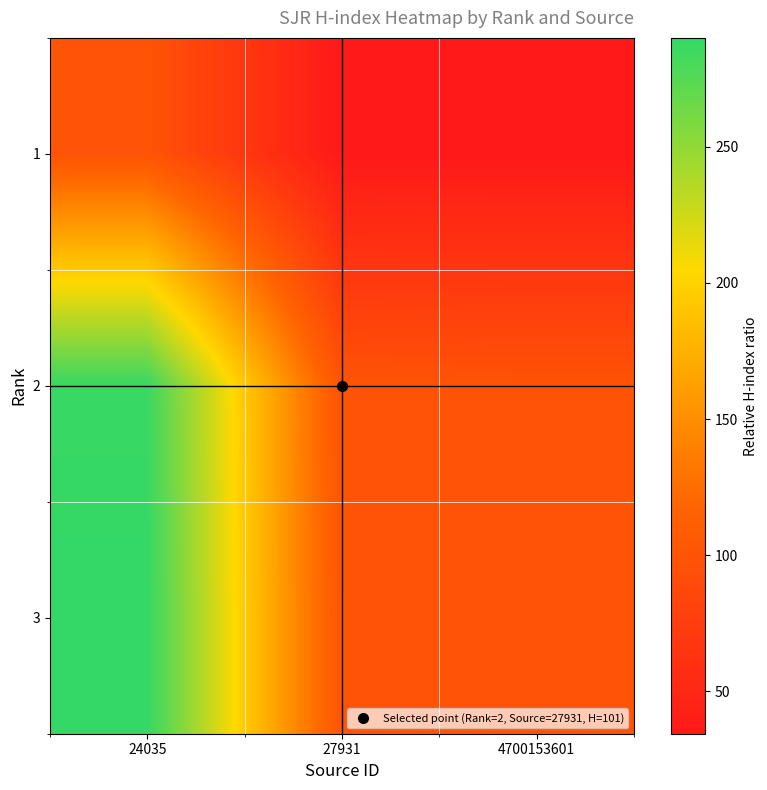

Reading right to left, list all the values displayed in this chart.

1: 4700153601=34.5	27931=34.8	24035=100.0
2: 4700153601=99.0	27931=100.0	24035=287.1
3: 4700153601=100.0	27931=101.0	24035=290.0